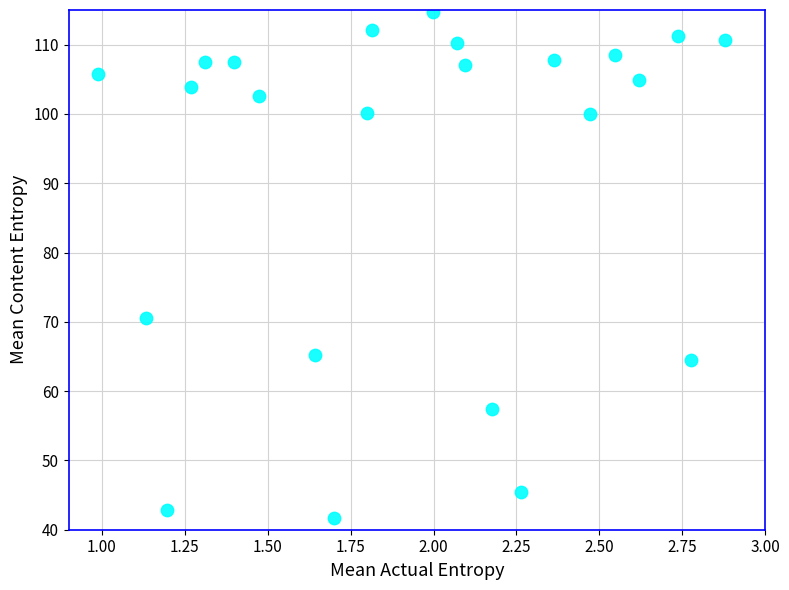

What is the range of X values (max minus min)?

1.9